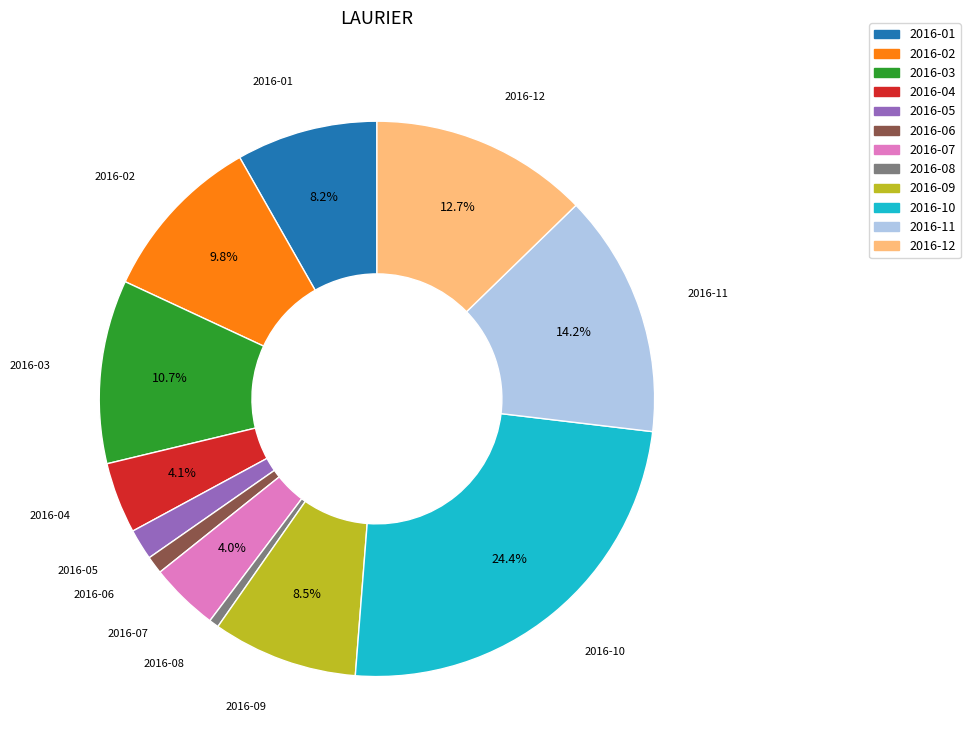

What is the total percentage of 2016-01 and 2016-07?

12.2%